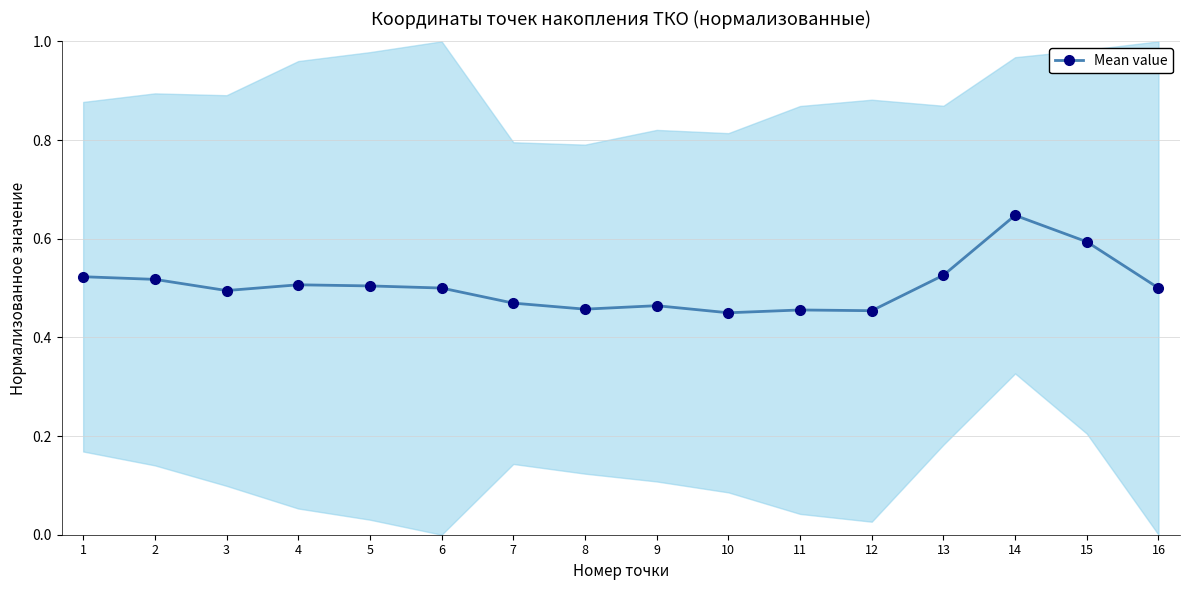

What is the sum of the values at 4 and 1?

1.0